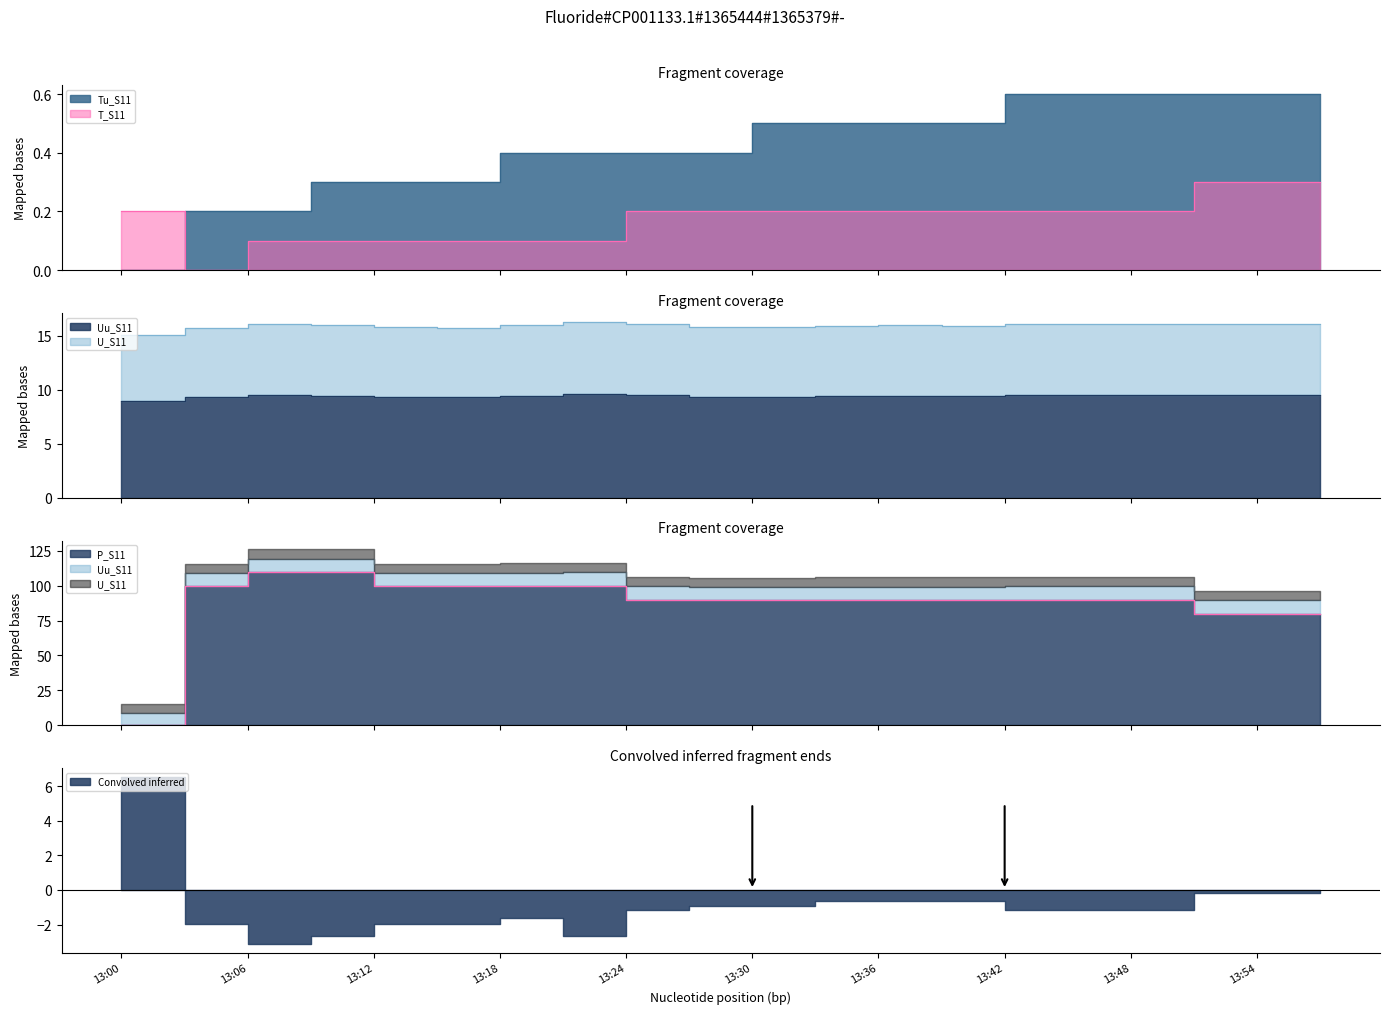

What is the maximum value shown in the chart?

110.0